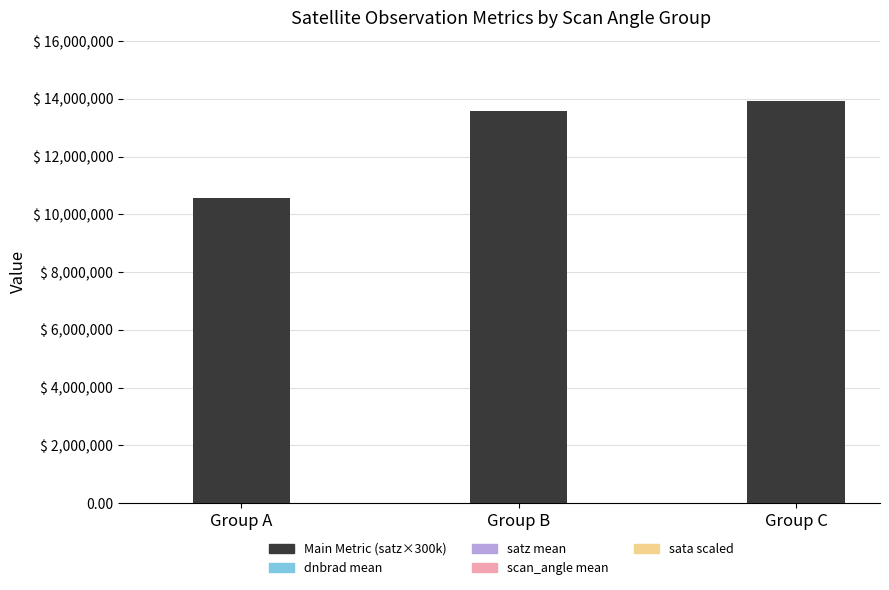

True or false: satz_mean has a value of 35.2 at Group A.

True